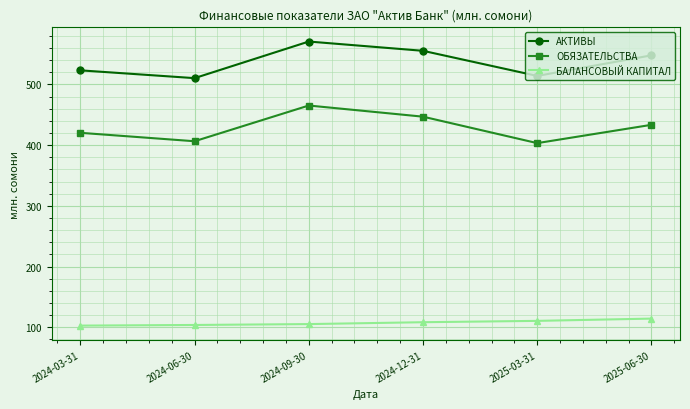

True or false: АКТИВЫ has more than 2 interior local peaks.

False